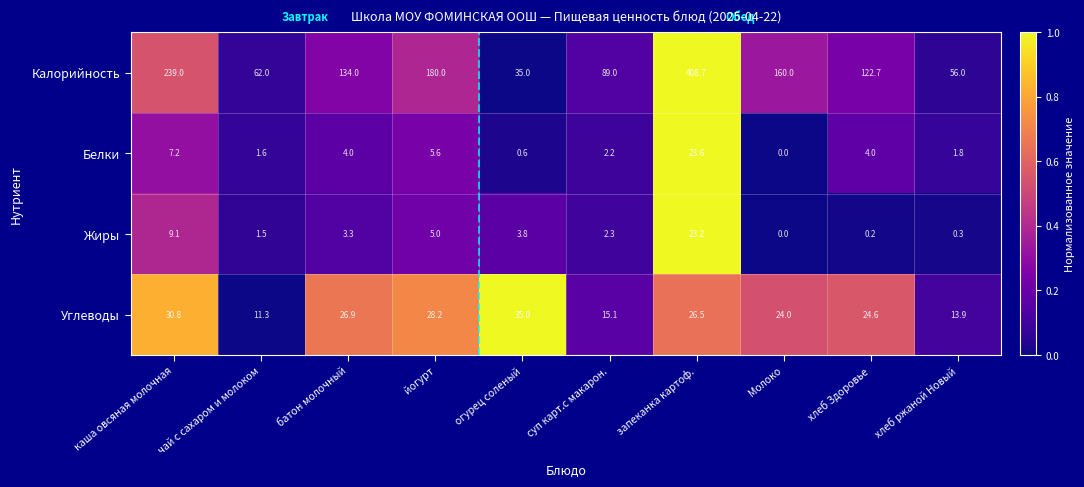

How many data points does each series have?

10